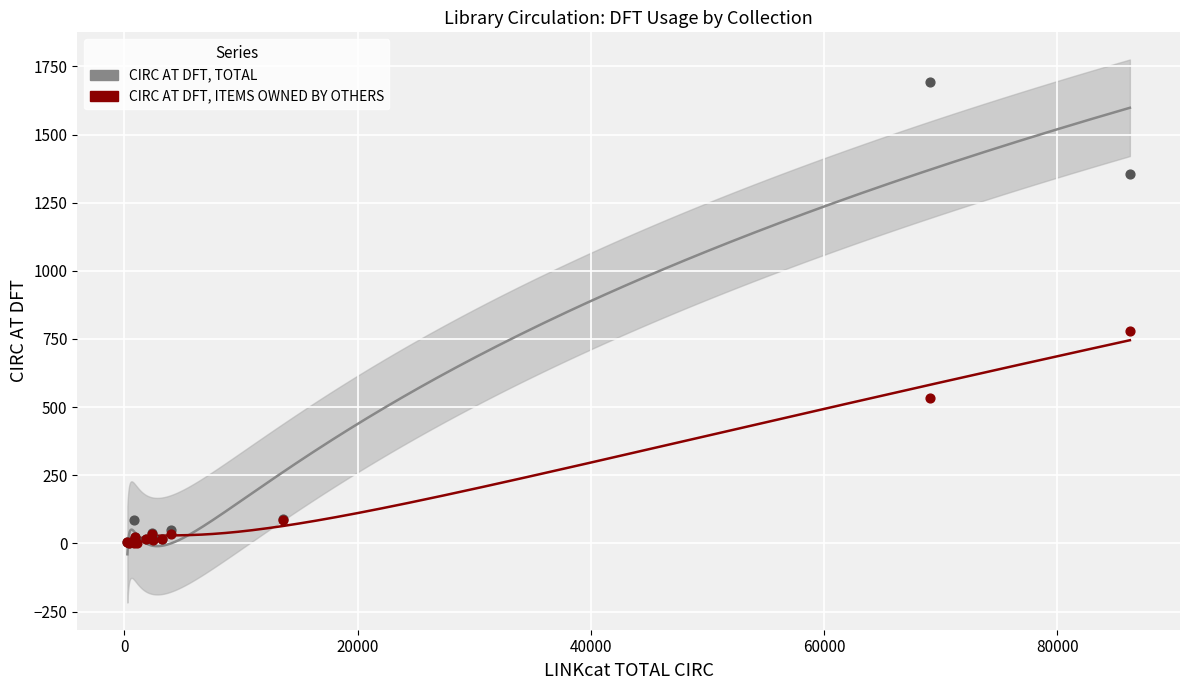

Which series has the largest total across all categories?

CIRC AT DFT, TOTAL